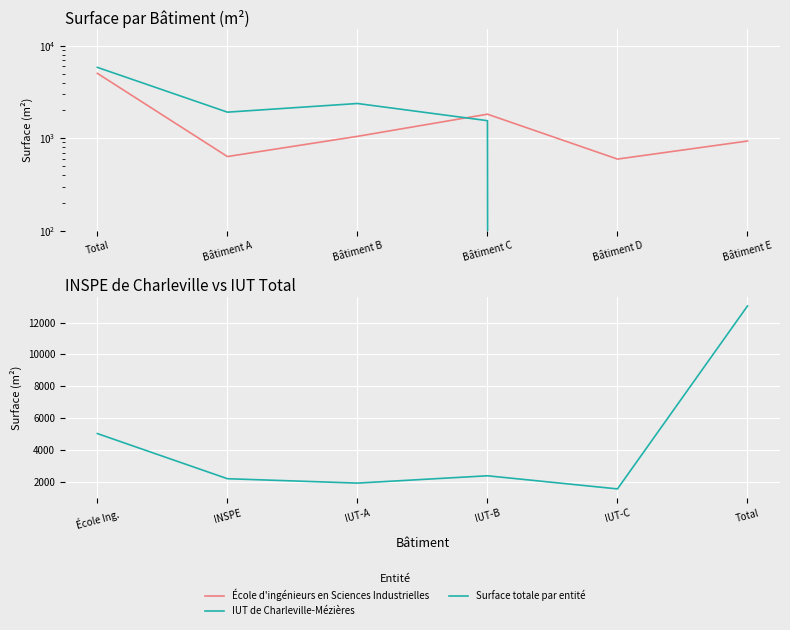

How many lines are shown in the chart?

3